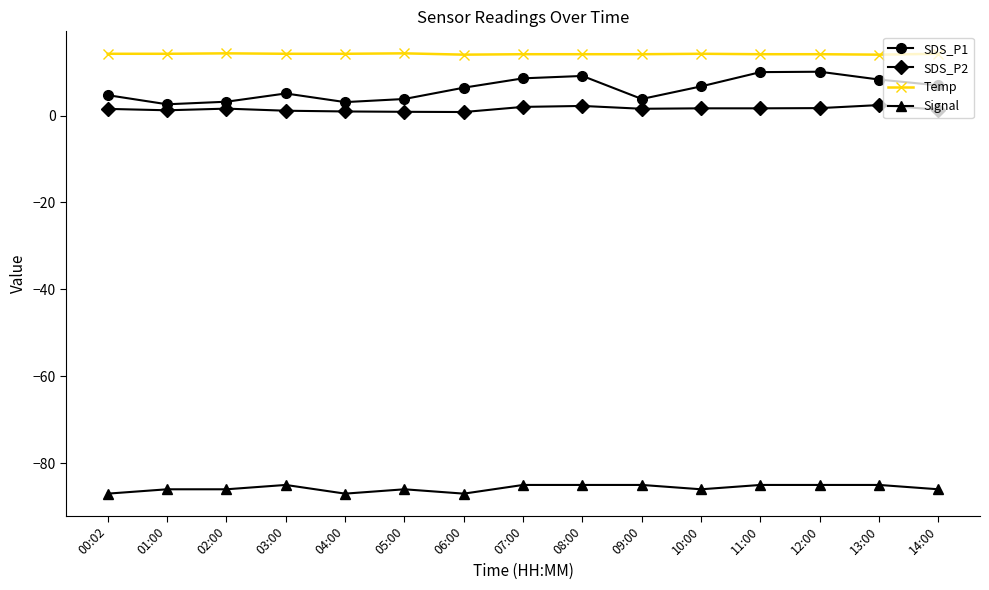

What is the average value of the Temp series?

14.2